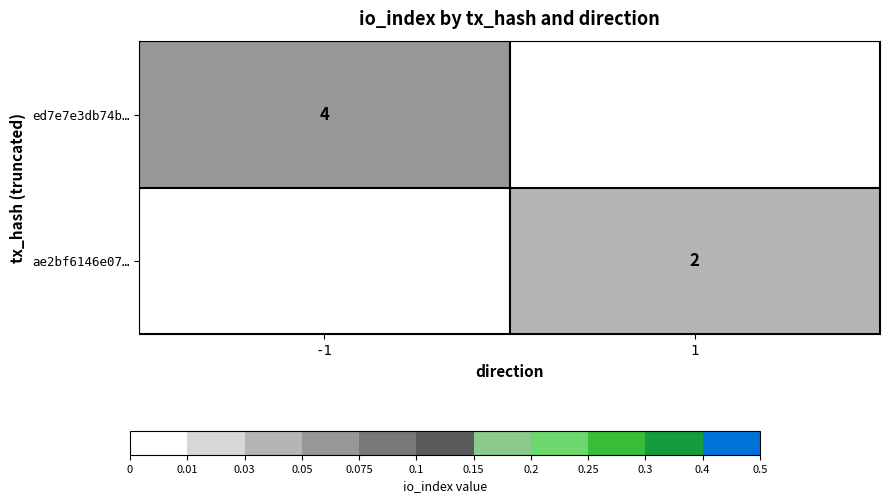

How many distinct data groups are displayed?

2